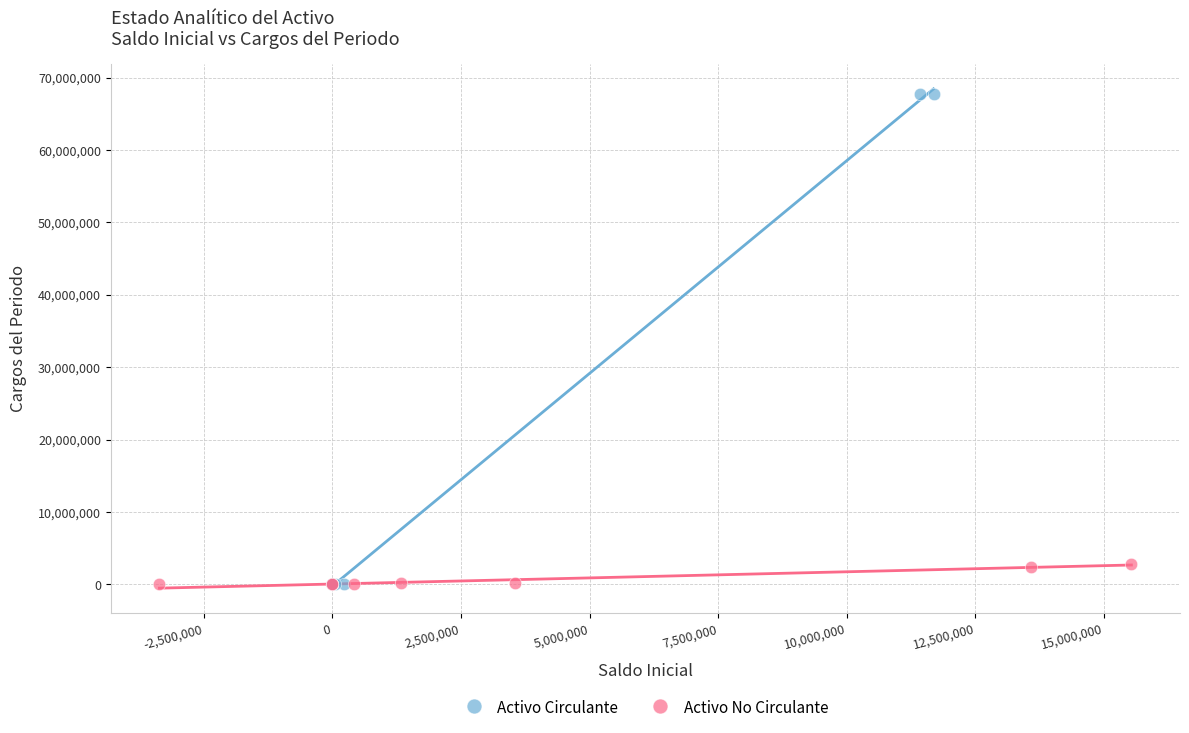

Which series contains the highest Y value?

Activo Circulante